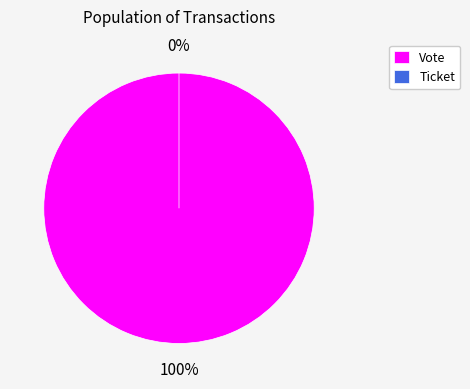

Does Vote account for over 50% of the chart?

Yes